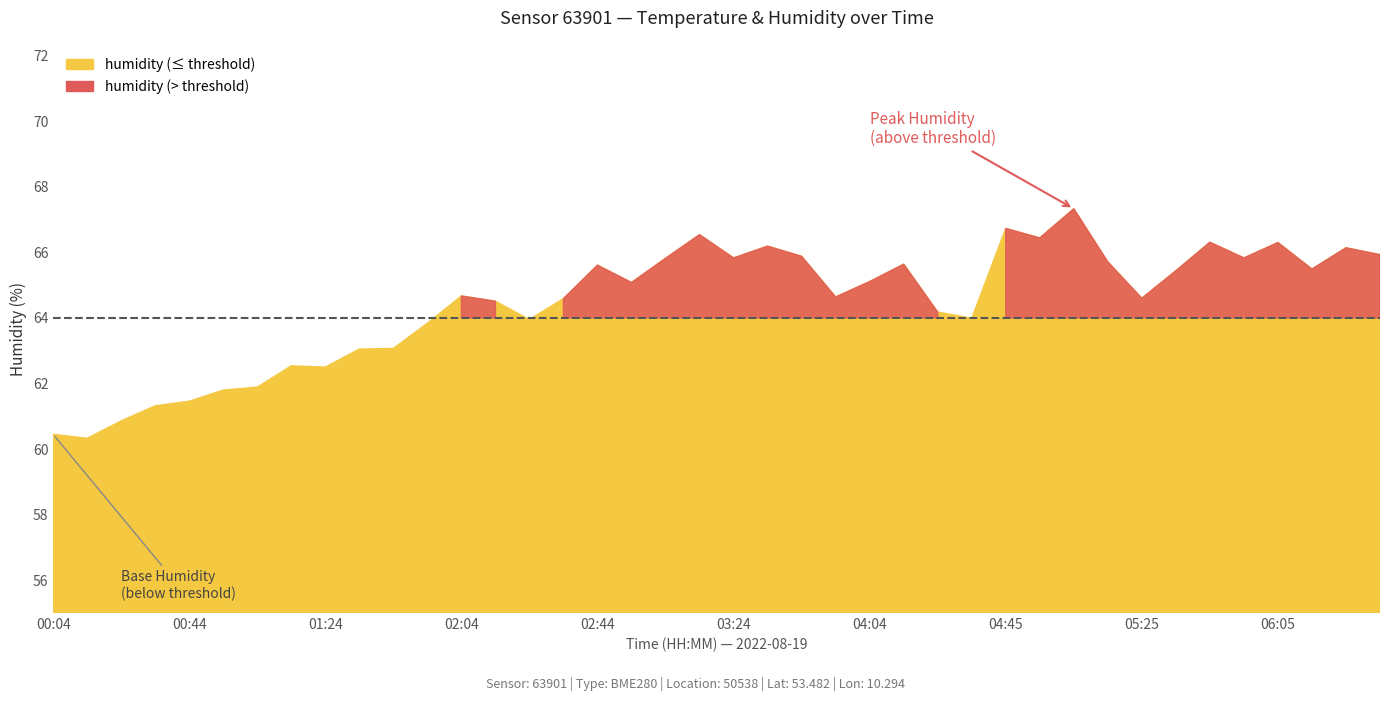

What is the label of the 29th point from the left?

04:45